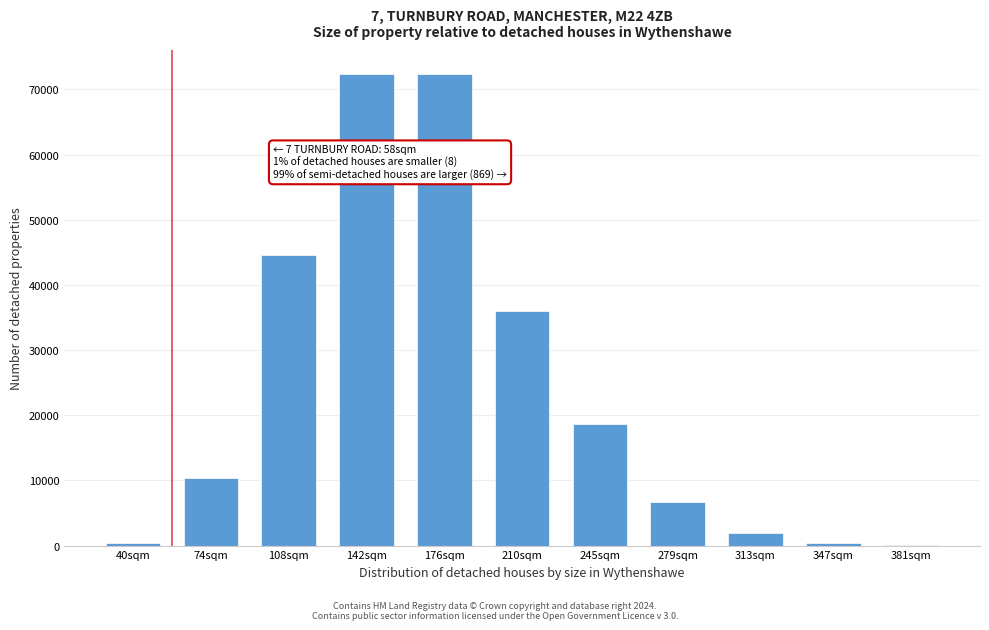

Approximately how many times larger is the value at 74sqm compared to 313sqm?

5.3